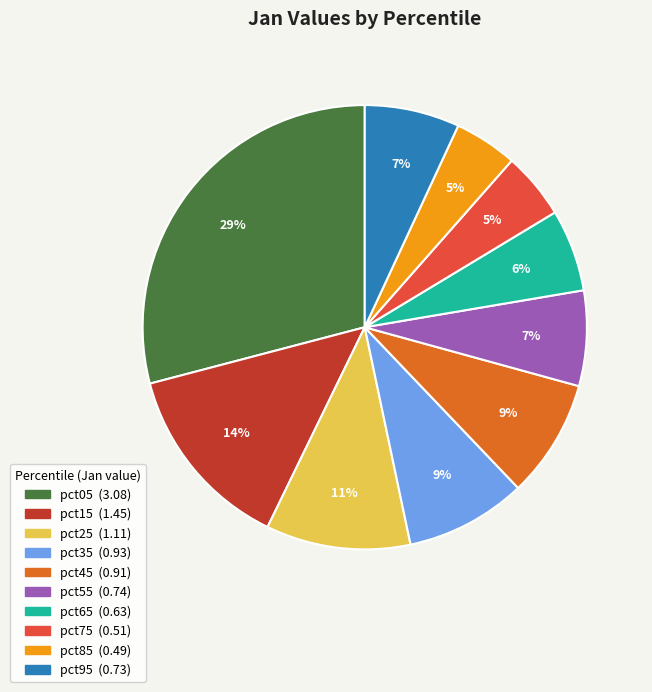

How many segments does this pie chart have?

10